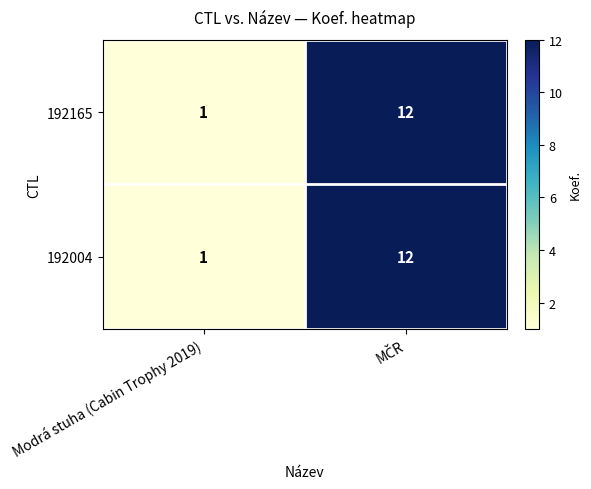

Where is 192165 nearest to the value 6?

Modrá stuha (Cabin Trophy 2019)